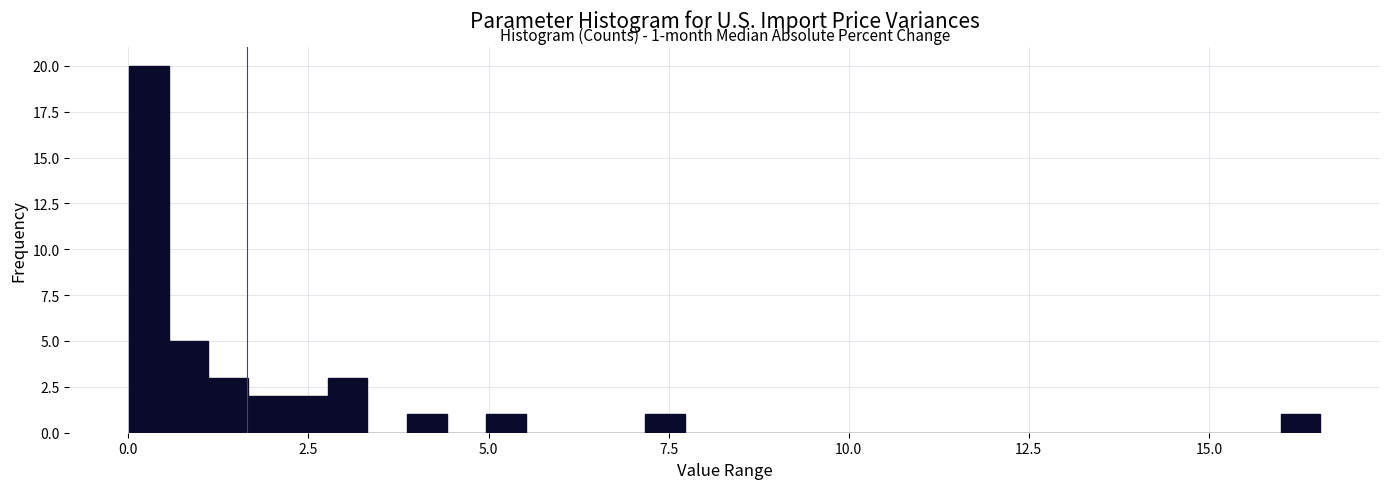

Read against the x-axis, roughly where is the centre of the tallest bar?

0.5